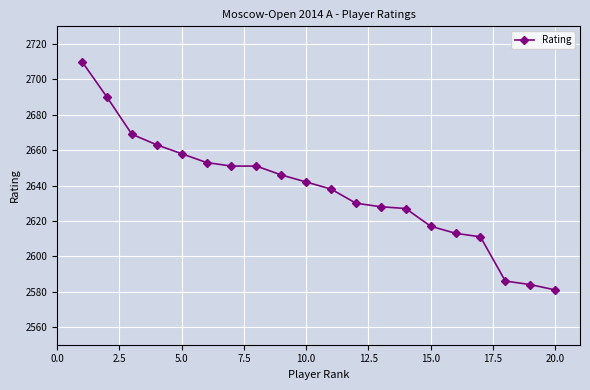

Does the chart display data point markers on the line(s)?

Yes